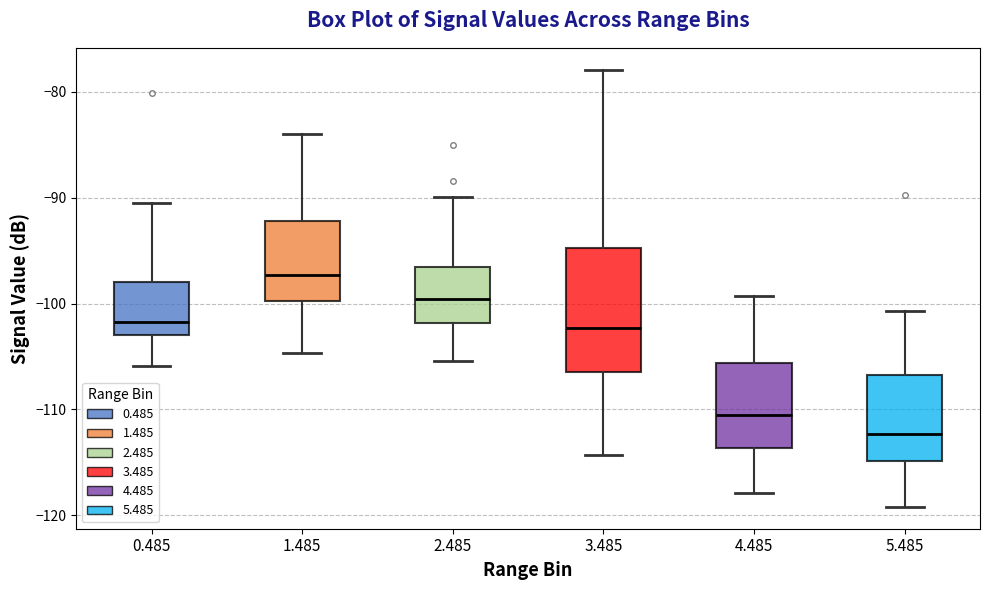

Which box has the lowest median line?

5.485